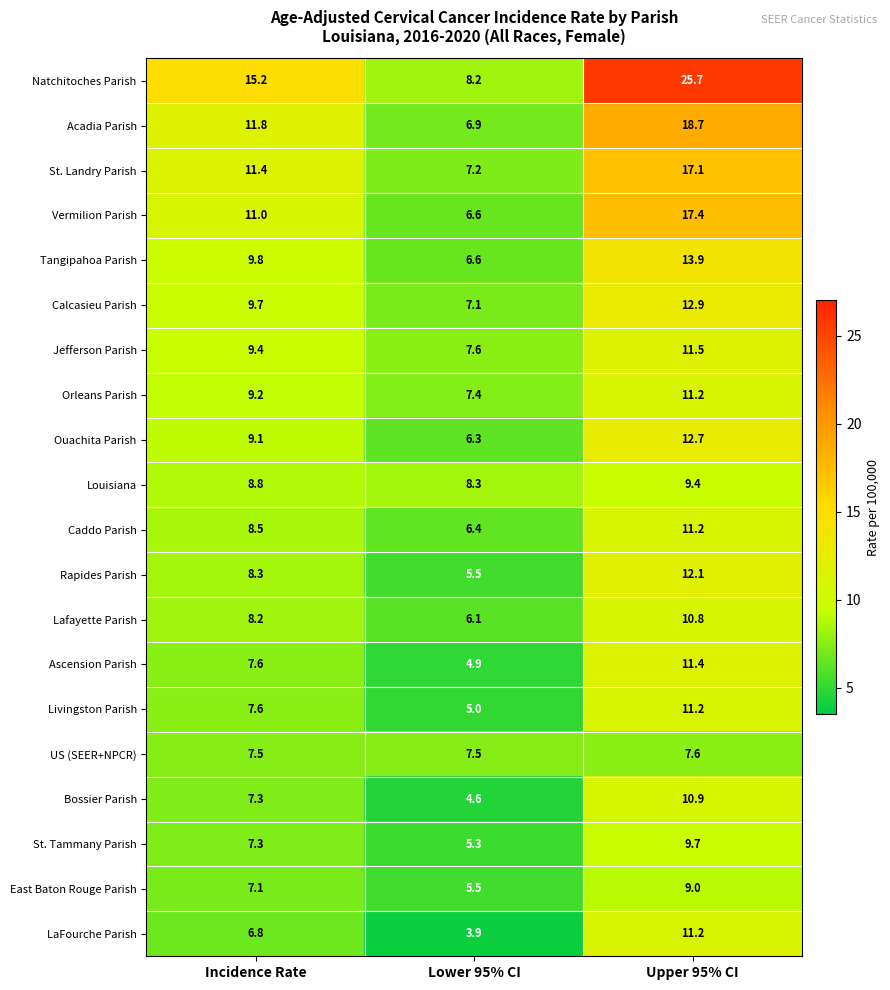

What is the sum of all Louisiana values?

26.5